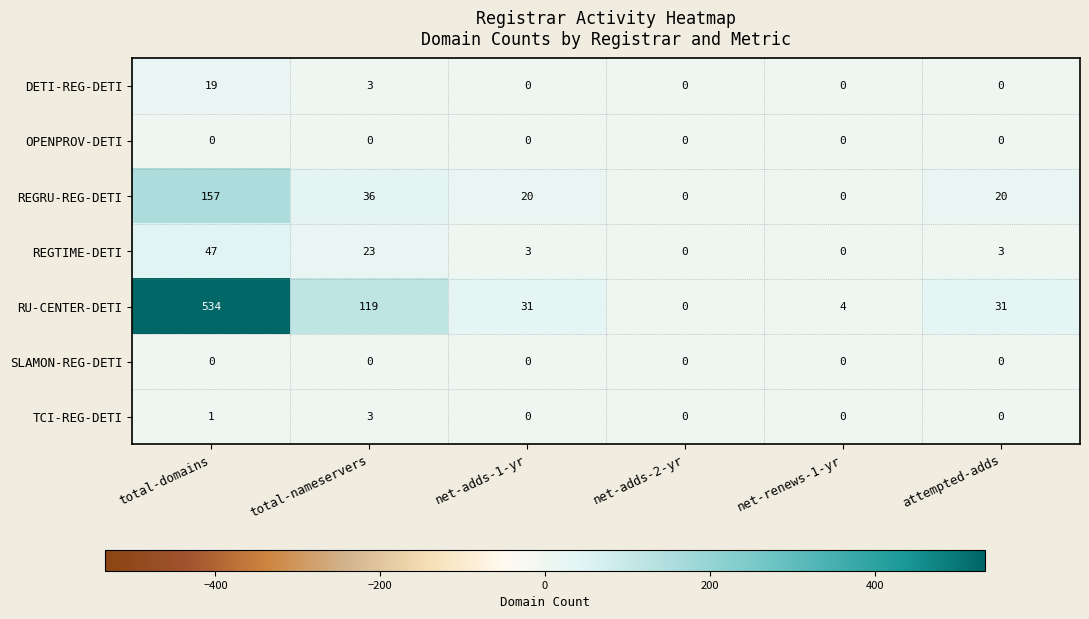

What is the spread (max minus min) of values at net-renews-1-yr?

4